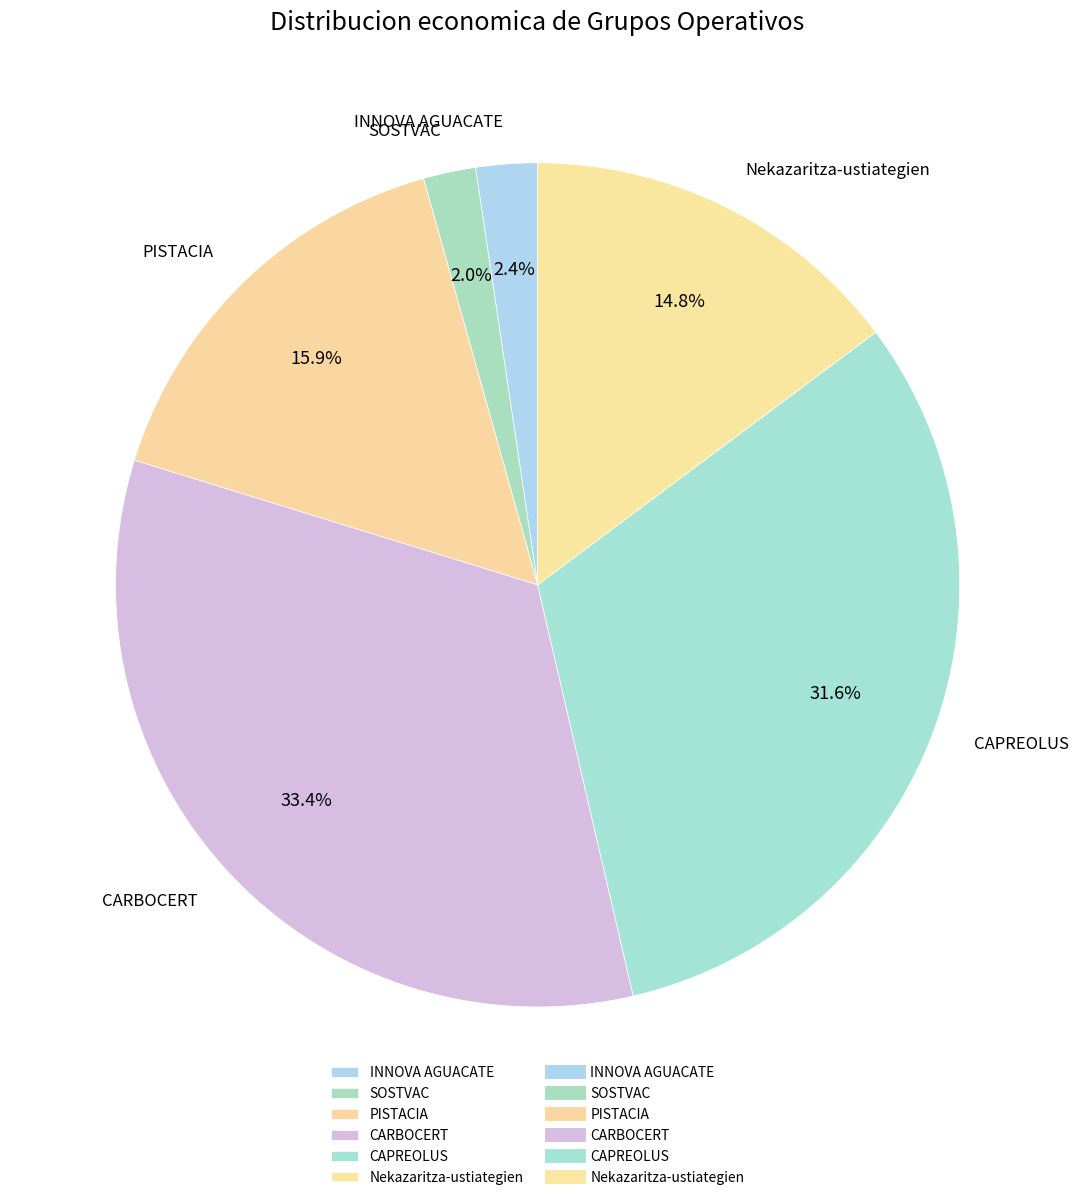

Which category has the biggest portion of the pie?

CARBOCERT